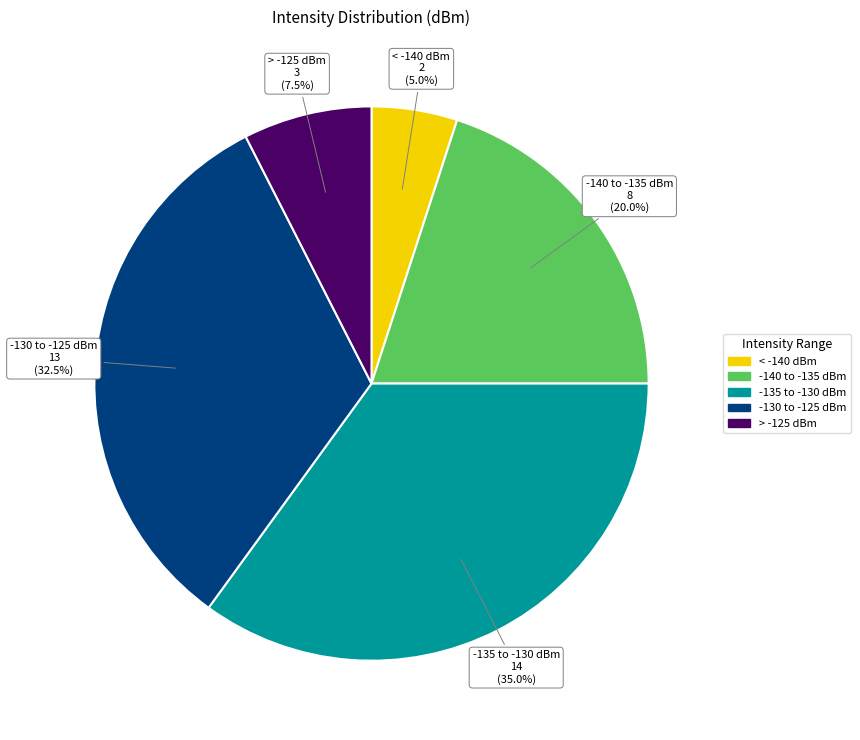

How many segments does this pie chart have?

5